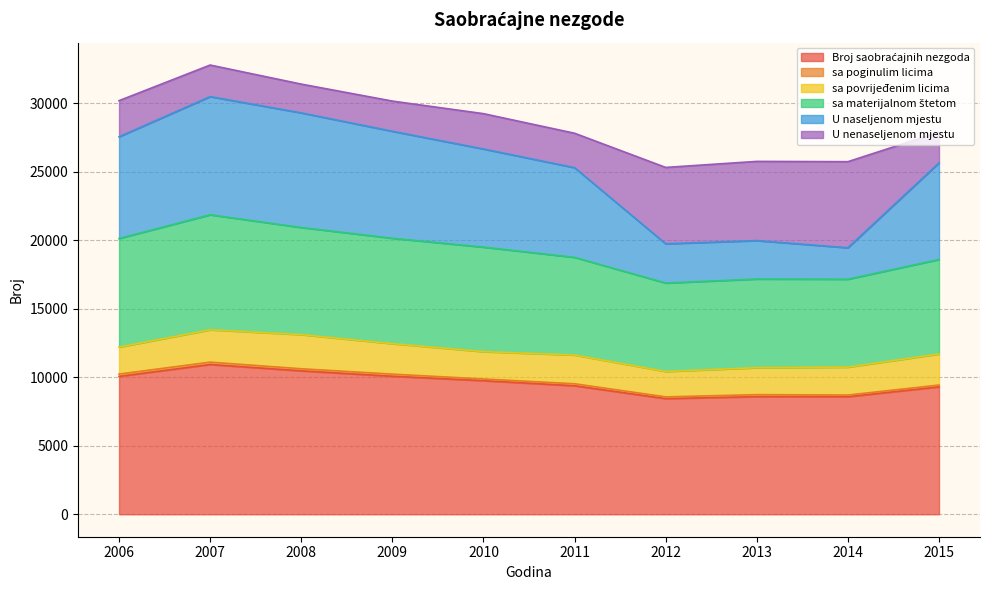

At which category is the sum across all series the highest?

2007